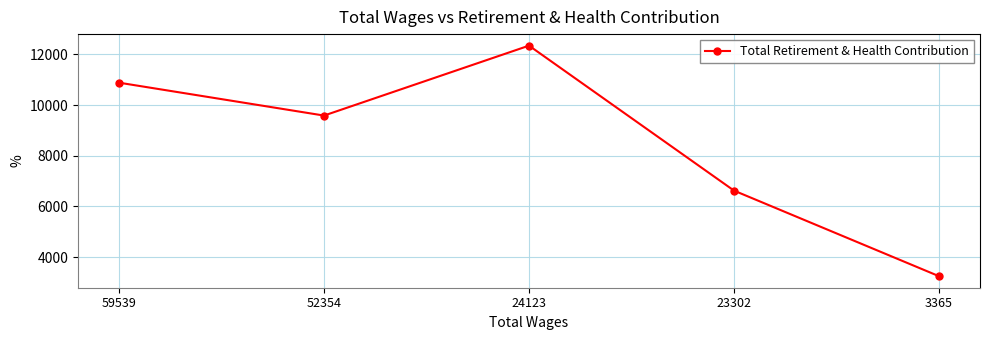

Which label corresponds to the smallest value in the chart?

3365